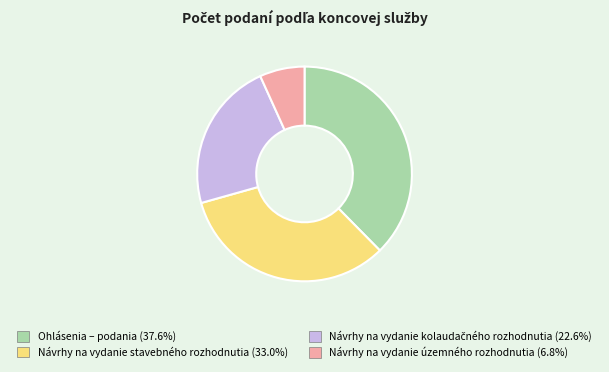

The Návrhy na vydanie stavebného rozhodnutia slice represents 33% of the pie. True or false?

True